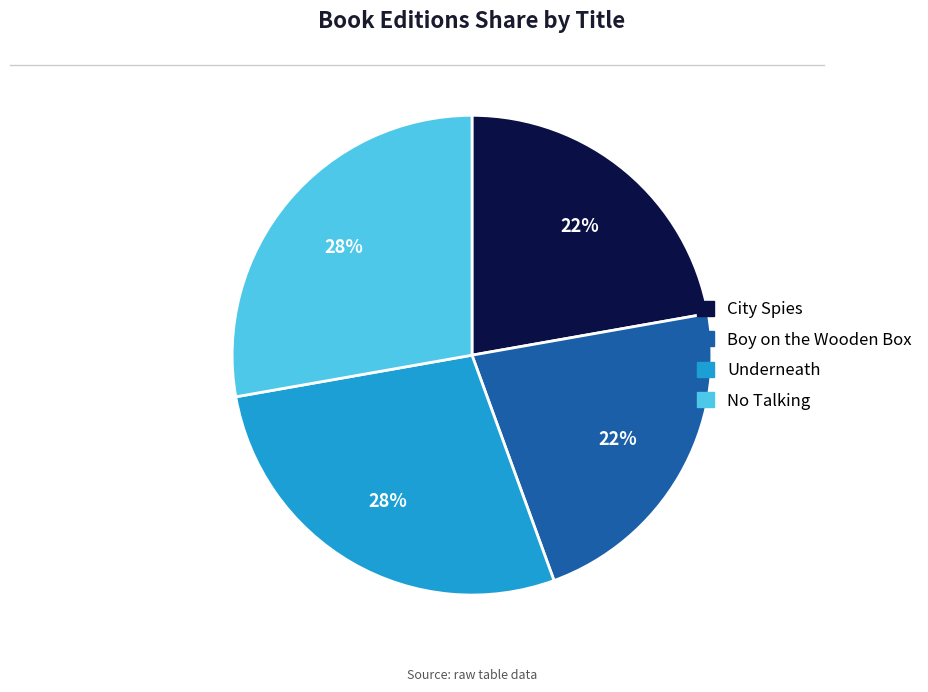

What percentage is the City Spies slice, to the nearest percent?

22%